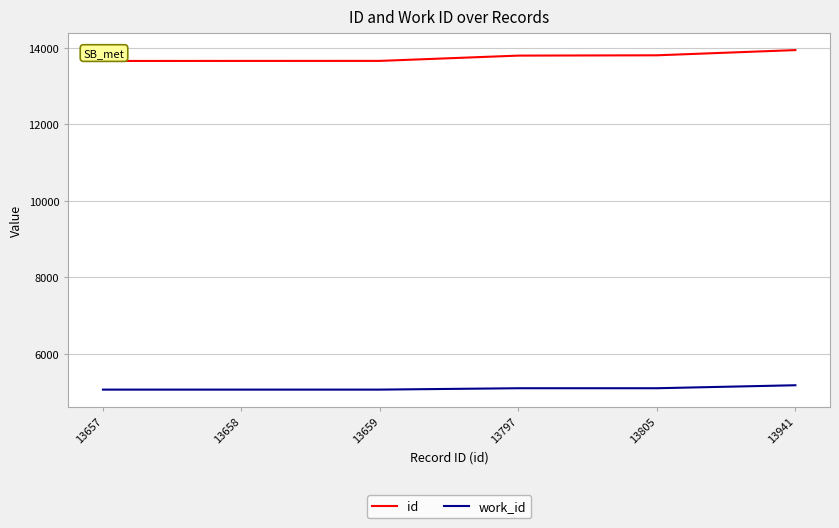

What is the difference between the maximum and minimum values in the id series?

284